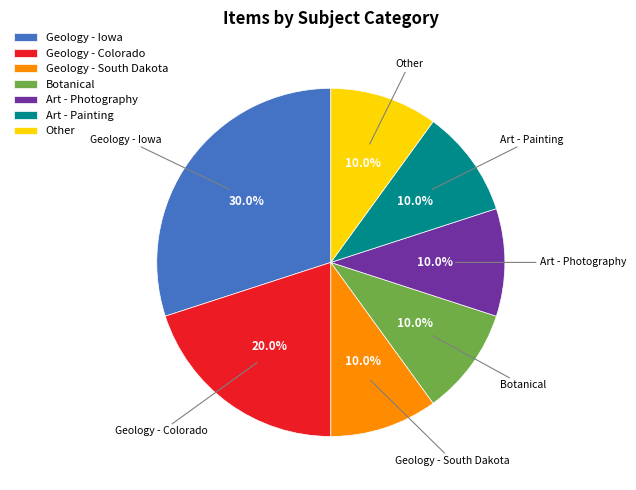

Which has a higher value, Geology - South Dakota or Geology - Iowa?

Geology - Iowa